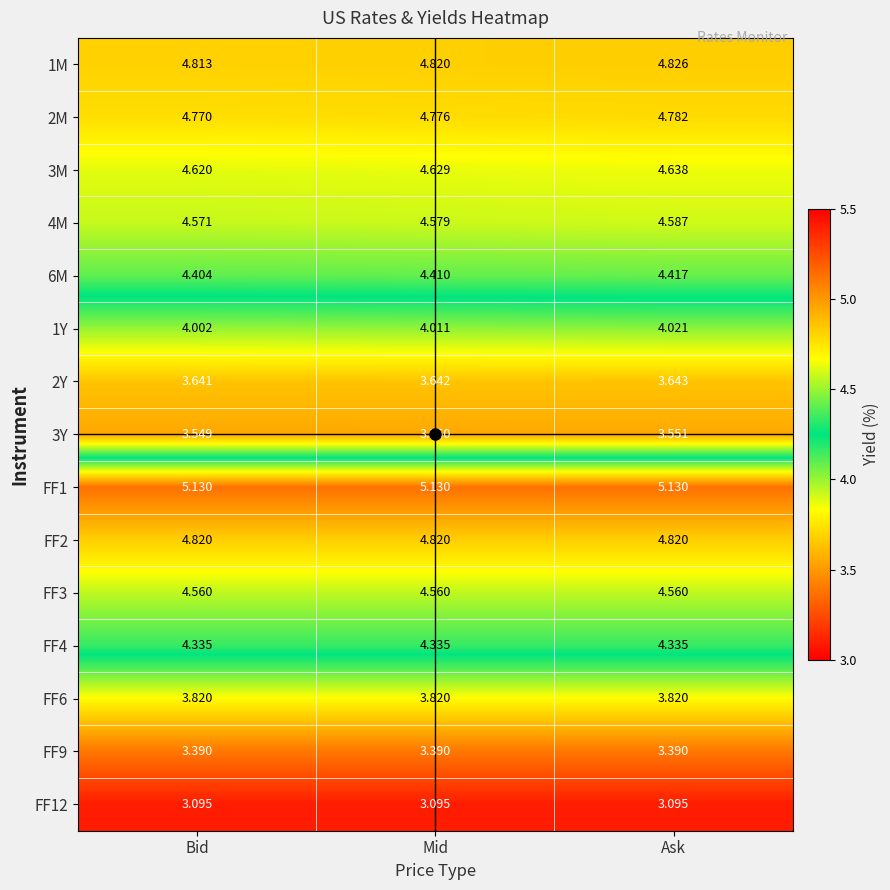

At which category is the sum across all series the highest?

Ask